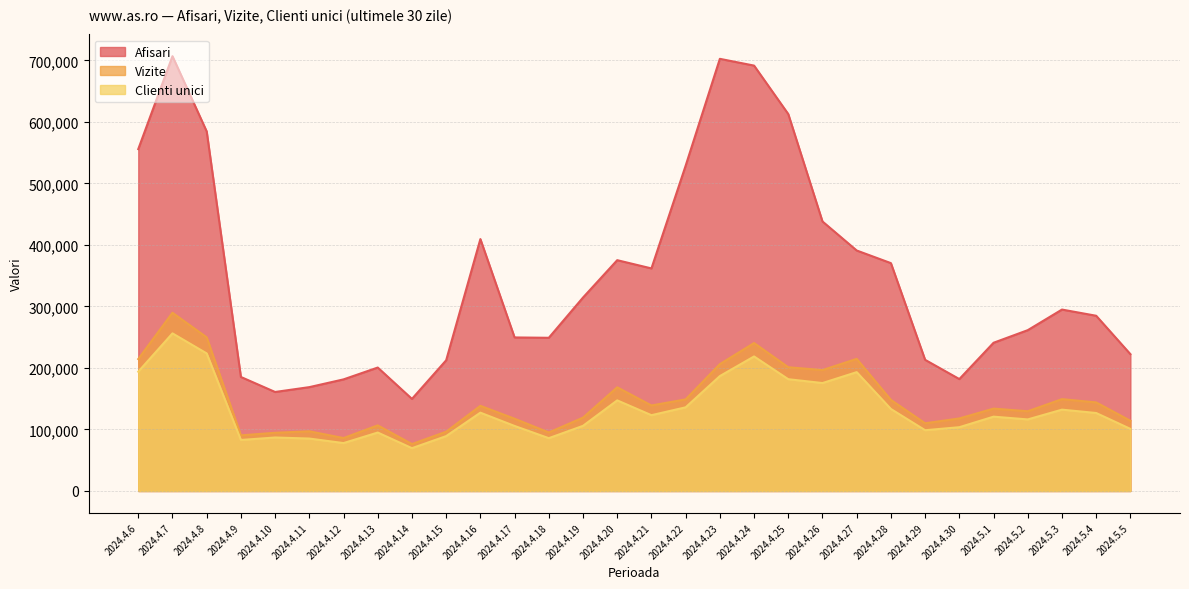

List the series in order of their peak value, highest first.

Afisari, Vizite, Clienti unici